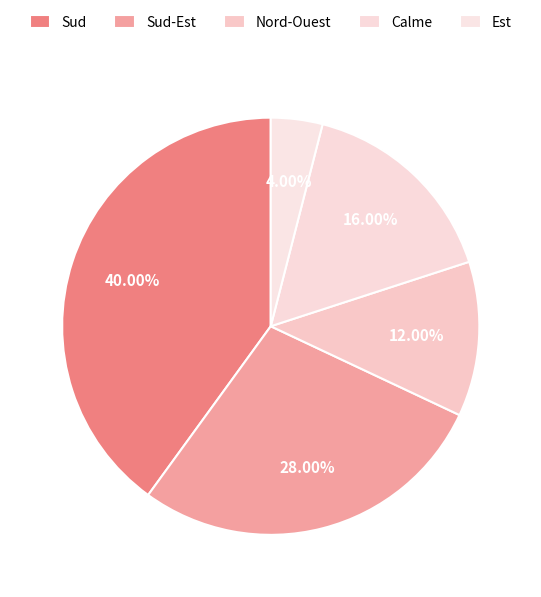

Does Sud account for over 50% of the chart?

No